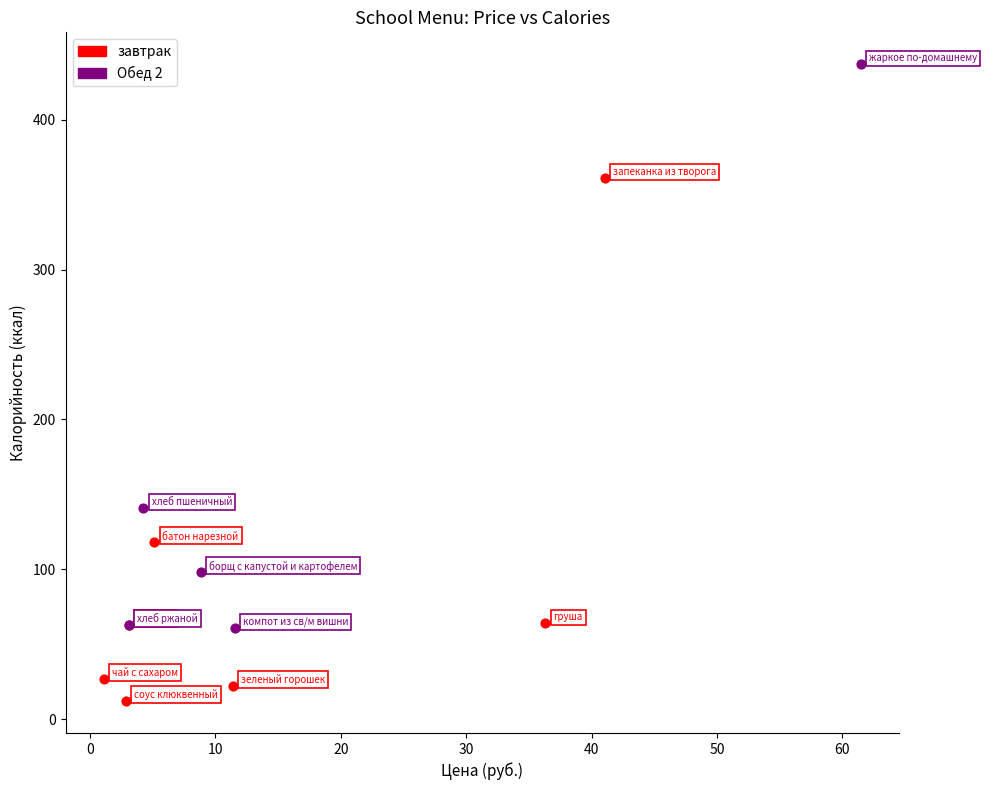

Which series contains the lowest Y value?

завтрак